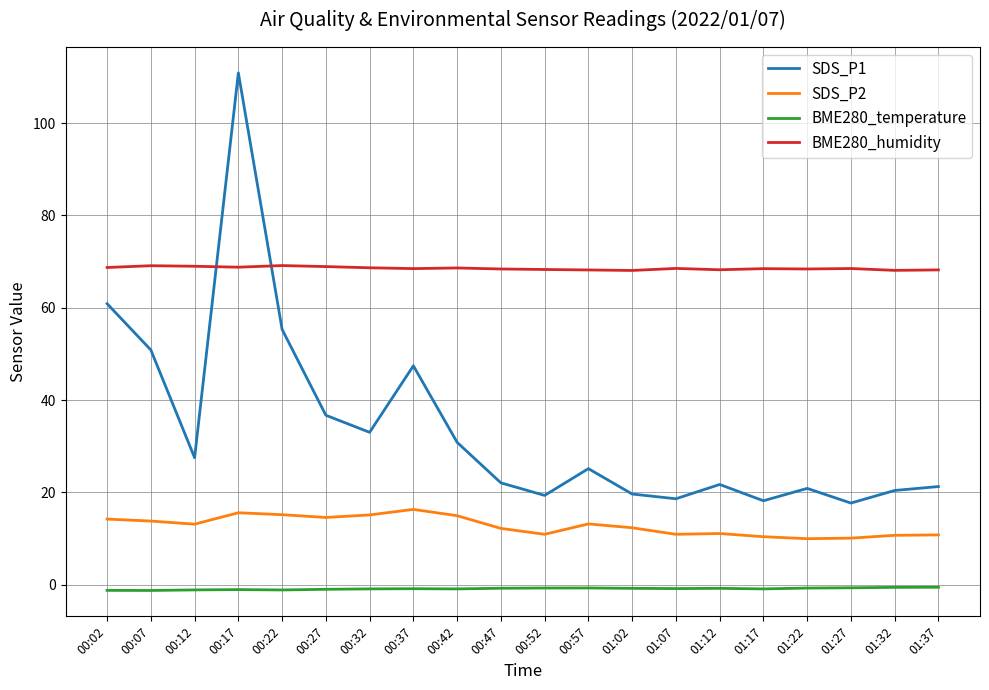

After their last crossing, which series has the higher values: BME280_humidity or SDS_P1?

BME280_humidity